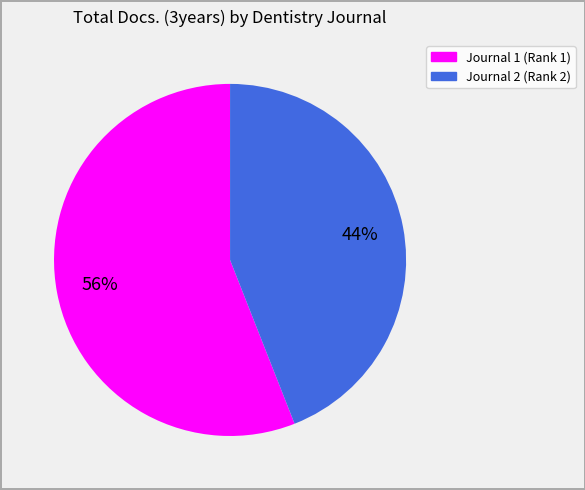

To the nearest percent, what is the average slice percentage?

50%